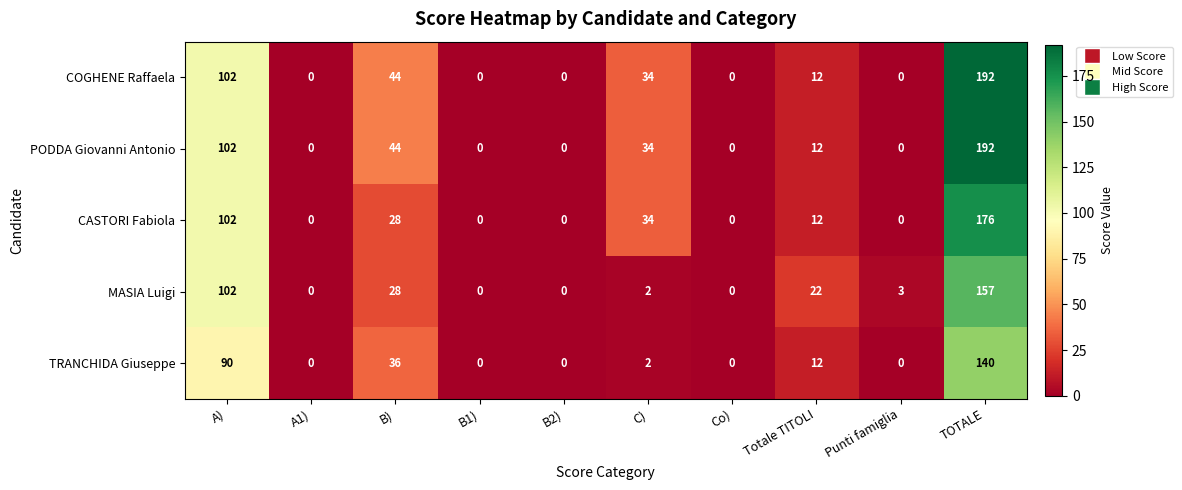

At which label is MASIA Luigi closest to 78?

A)